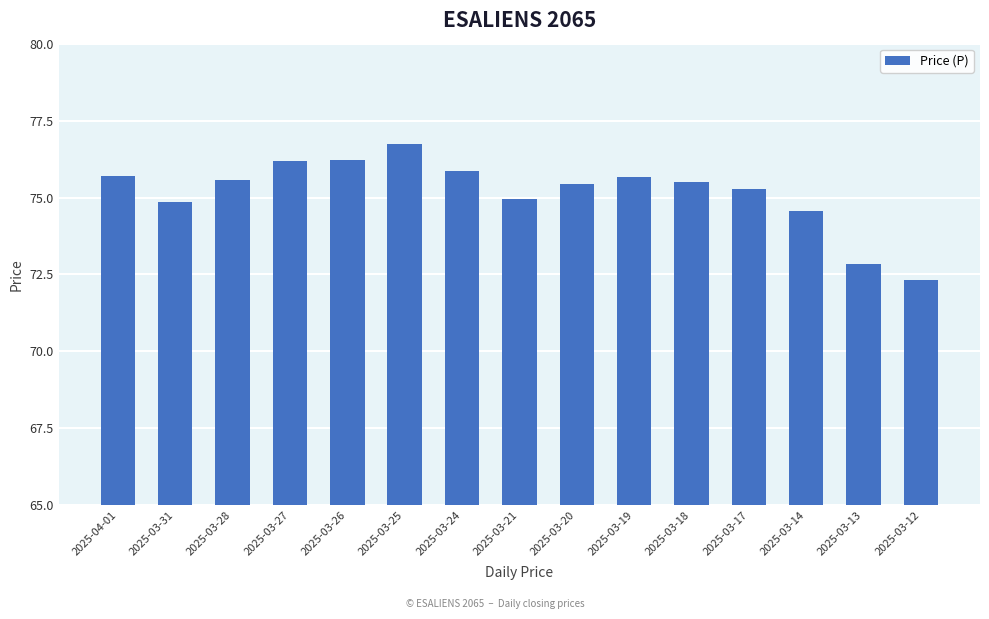

What is the difference between the maximum and minimum values?

4.4